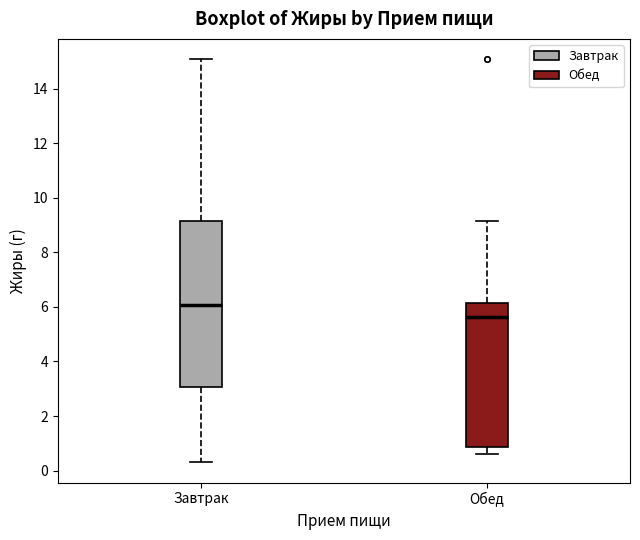

Reading left to right, read every box against the y-axis: the position of its median line, the range the box covers, and the ends of its whiskers. The values are not printed on the chart, so give them approximately, as read against the axis.

Завтрак: median 6.0, box 3.0 to 9.2, whiskers 0.4 to 15.0
Обед: median 5.6, box 0.8 to 6.2, whiskers 0.6 to 9.2